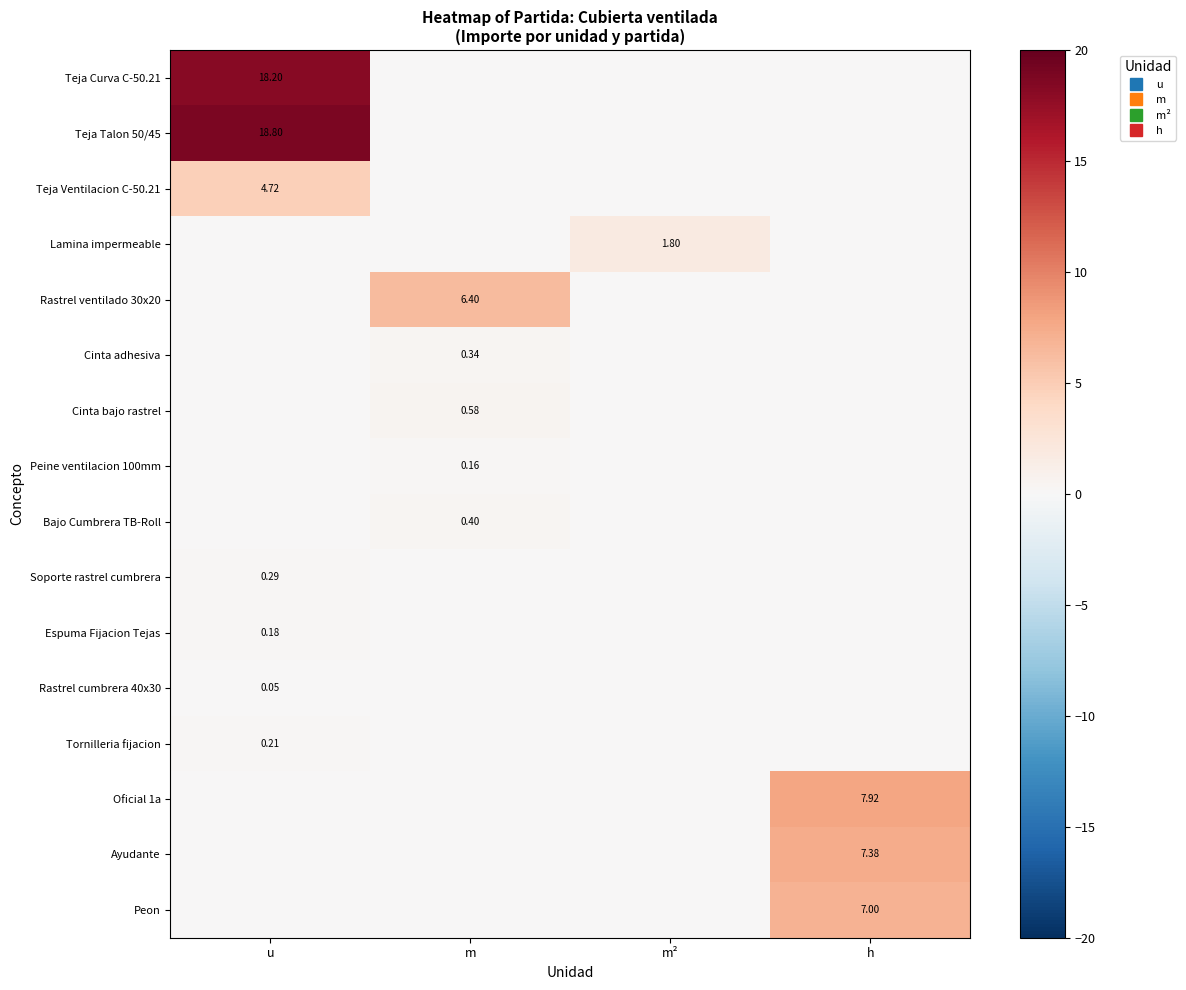

How many values in the Oficial 1a series exceed 0?

1